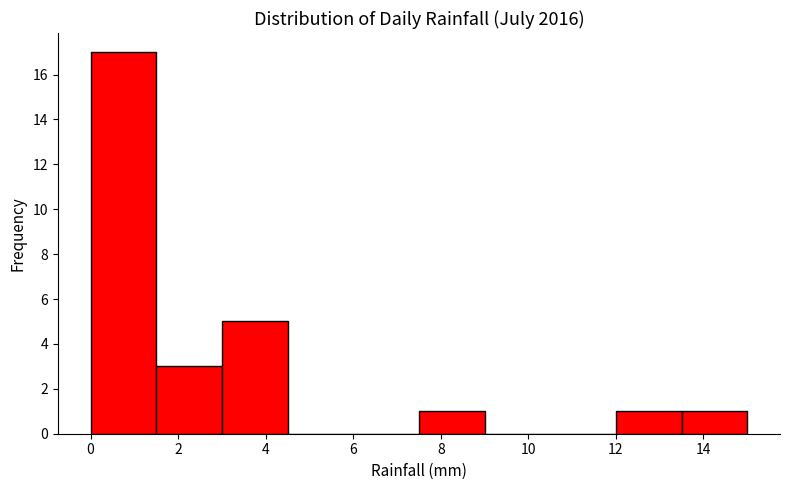

Over which range of the x-axis is the bar tallest?

0.0 to 1.5